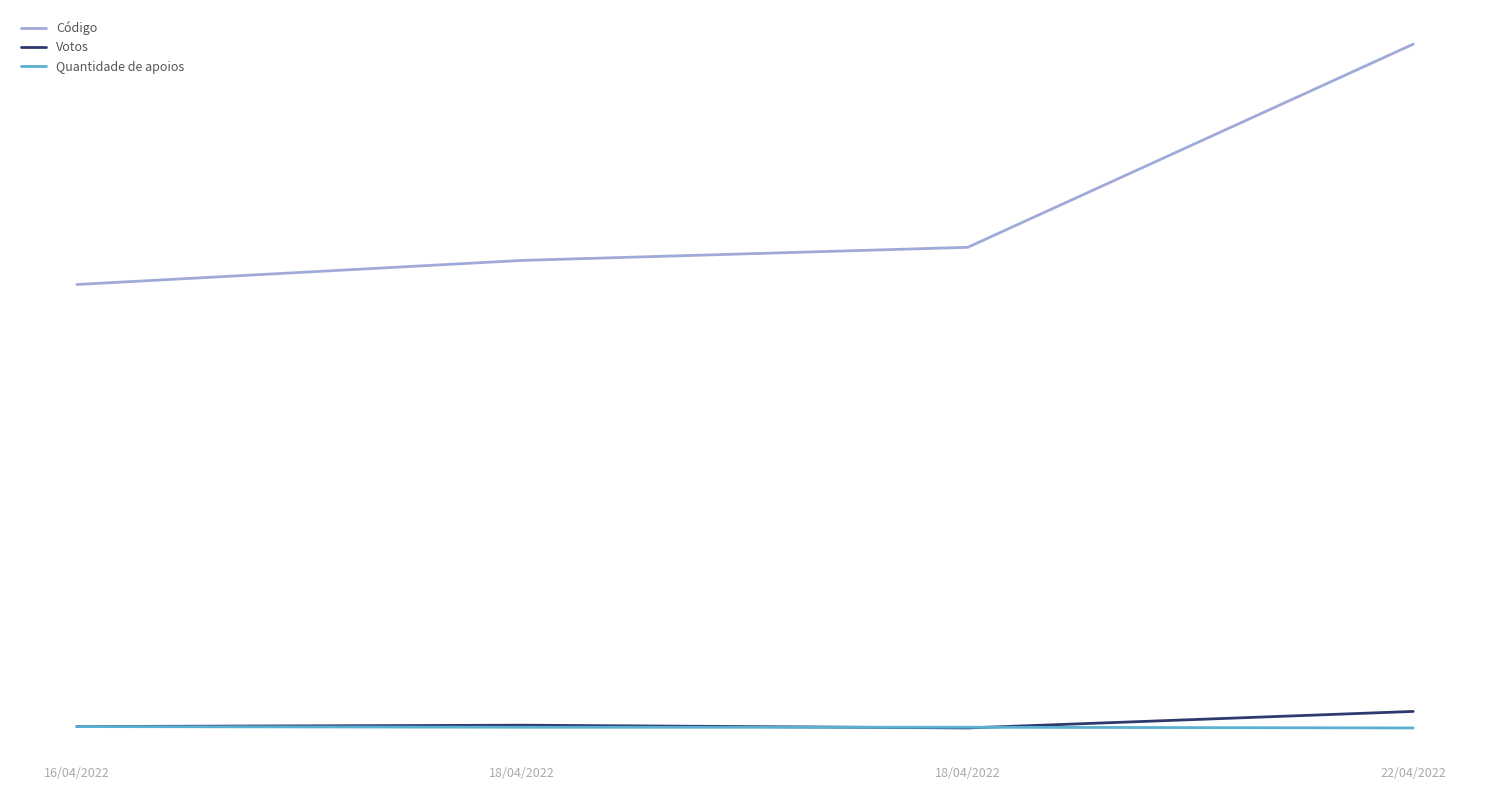

What are all the series names shown in the legend?

Código, Votos, Quantidade de apoios